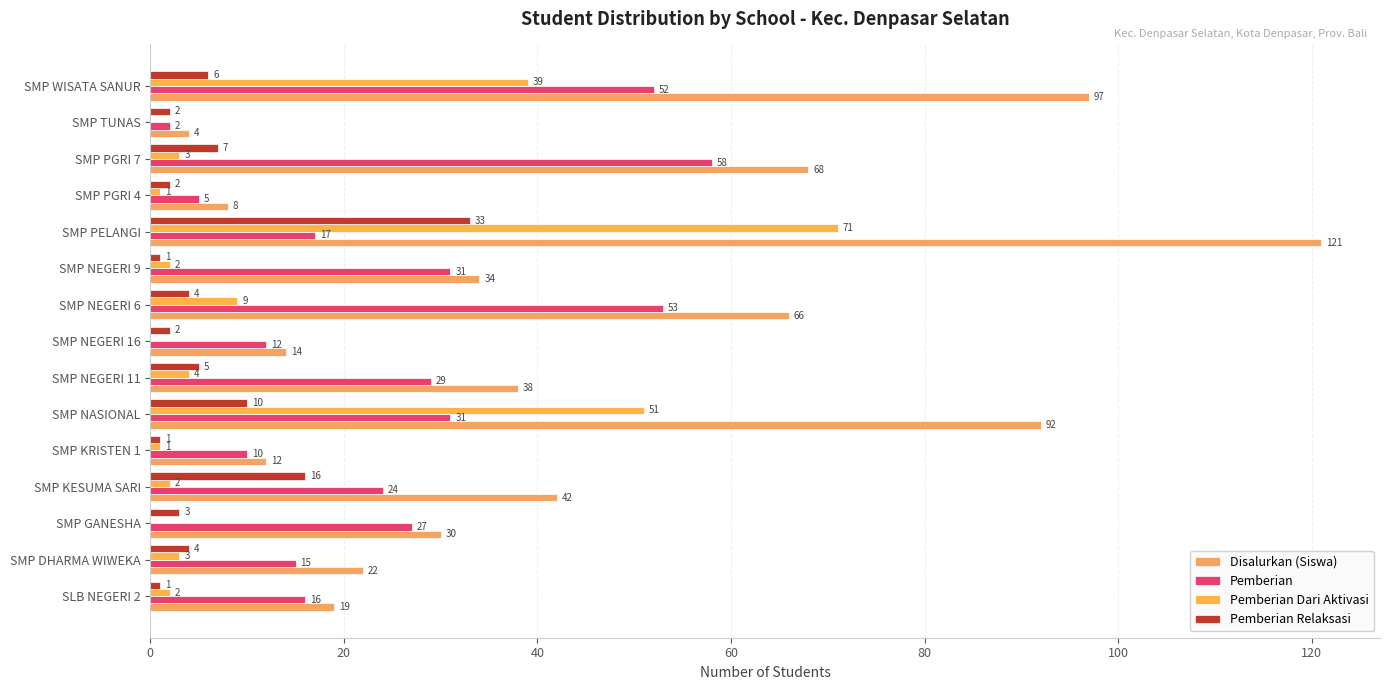

What is the value of the Disalurkan (Siswa) bar at the 3rd from the left?

30